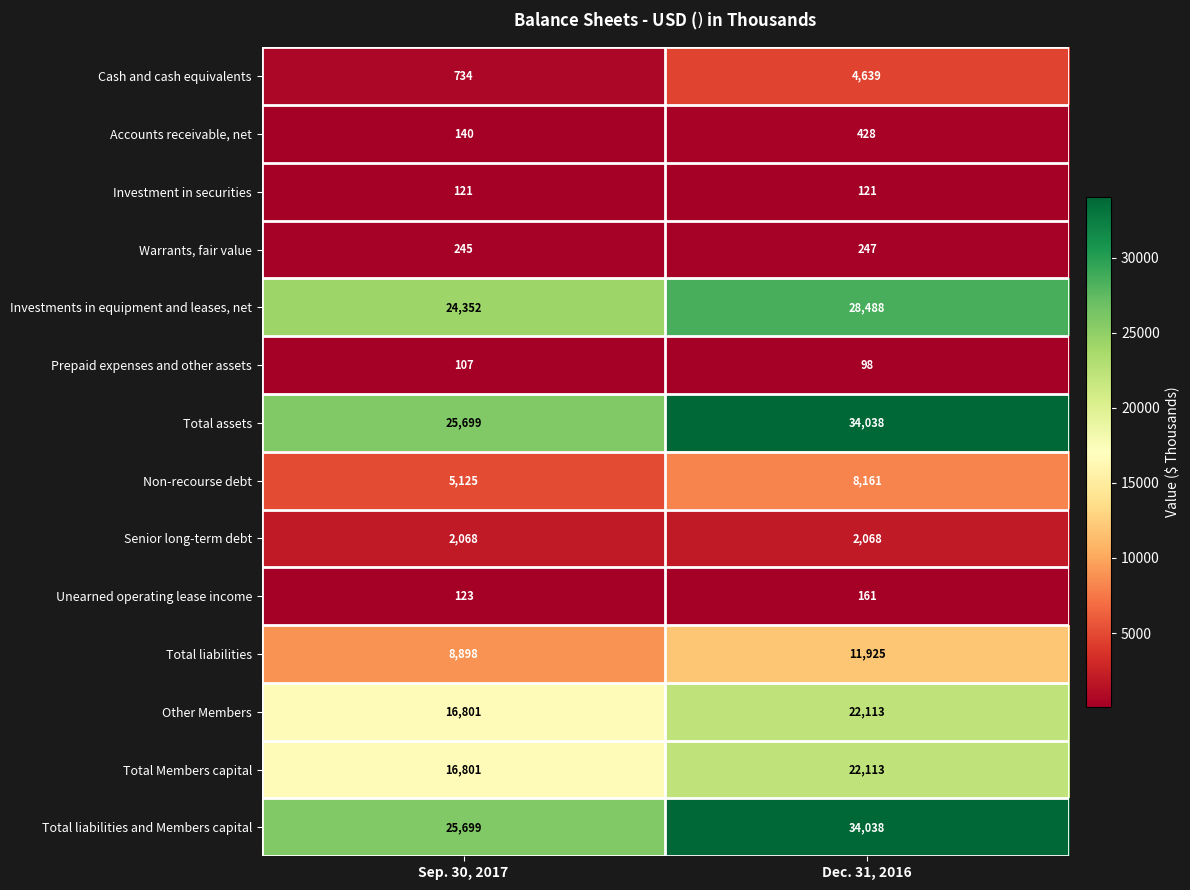

Where is Unearned operating lease income nearest to the value 142?

Sep. 30, 2017